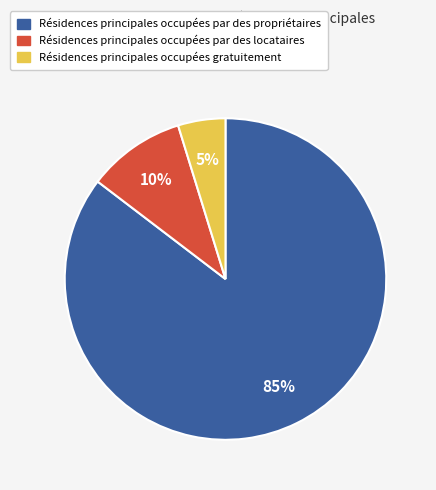

How many slices are in this pie chart?

3